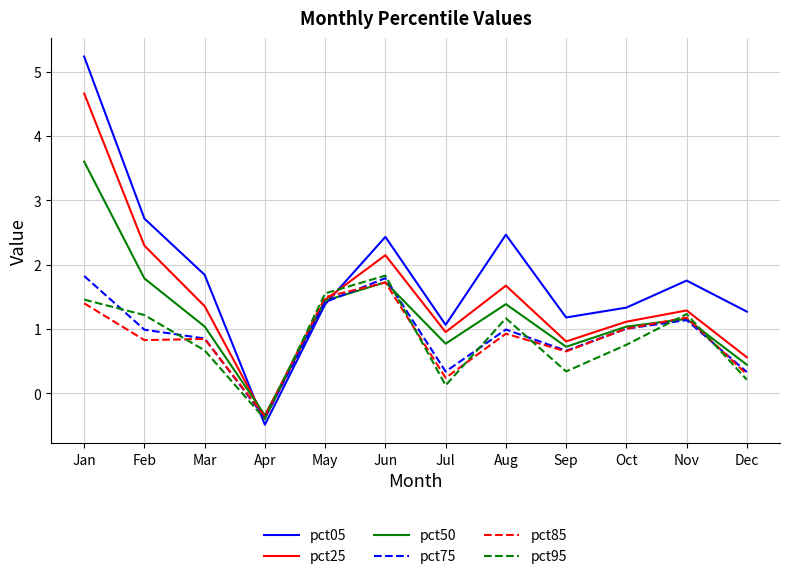

Read the pct25 value at Jan.

4.7